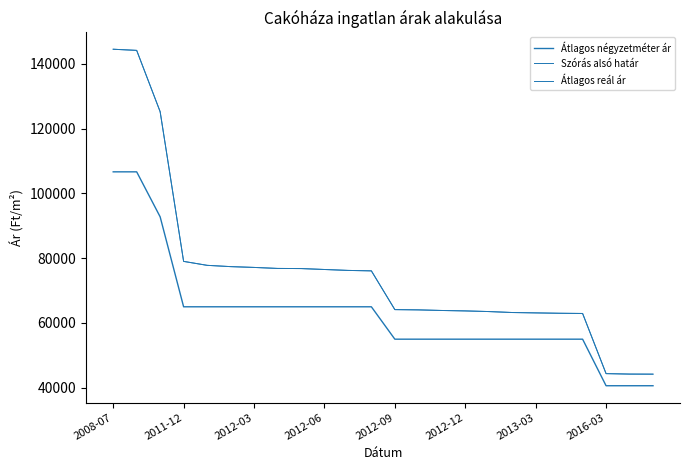

Rank the categories by Szórás alsó határ value from lowest to highest.

23, 22, 21, 20, 19, 18, 17, 16, 15, 14, 13, 12, 11, 10, 9, 8, 2016-03, 2013-03, 2012-12, 2012-09, 2012-06, 2012-03, 2011-12, 2008-07